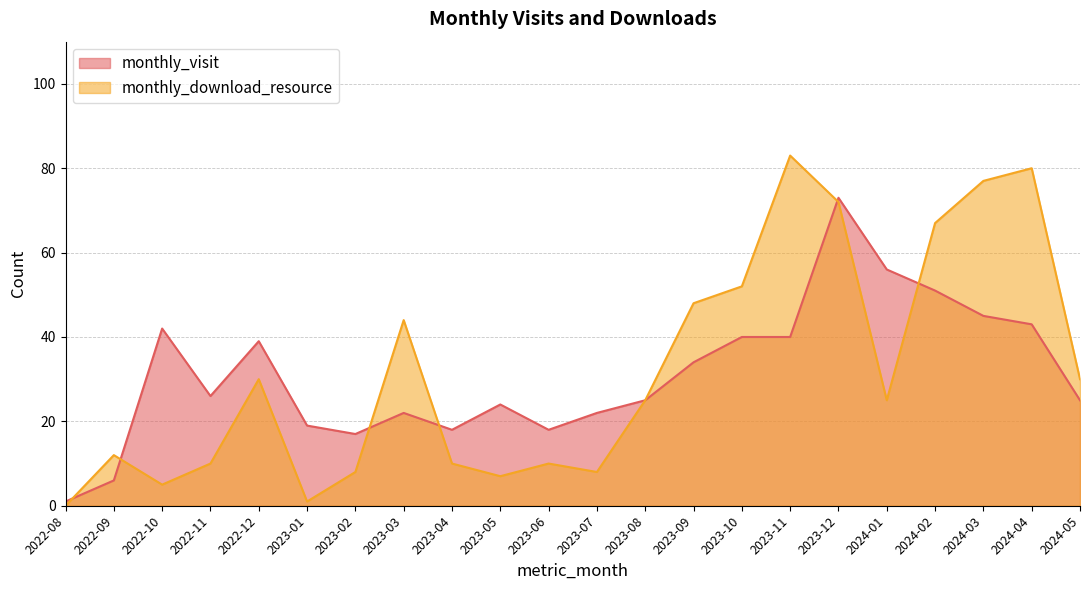

Which has a higher value, 2024-04 or 2023-07?

2024-04